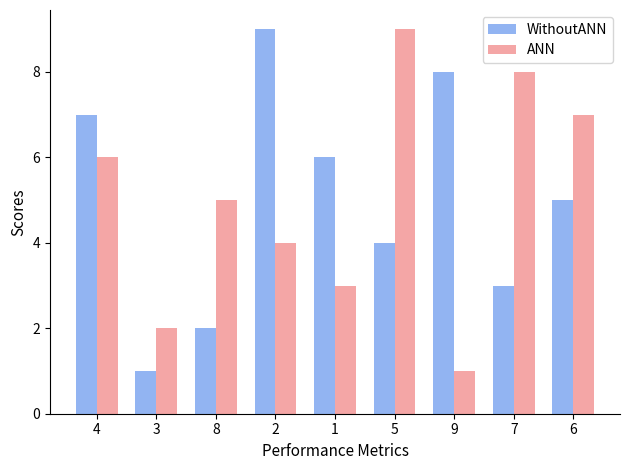

Reading right to left, transcribe all the data shown in this chart.

WithoutANN: 5	3	8	4	6	9	2	1	7
ANN: 7	8	1	9	3	4	5	2	6